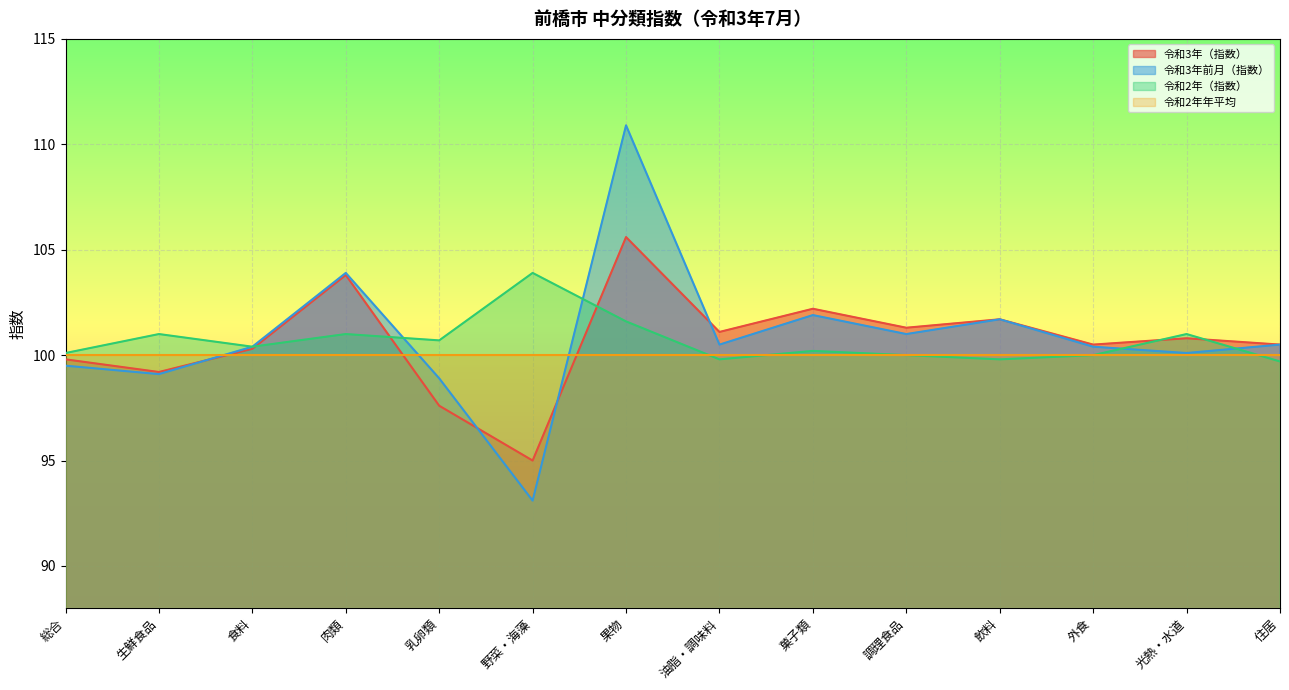

What is the maximum value shown in the chart?

110.9